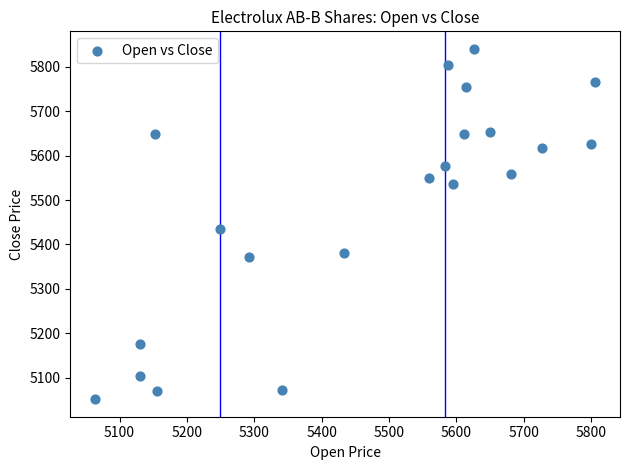

What is the range of X values (max minus min)?

742